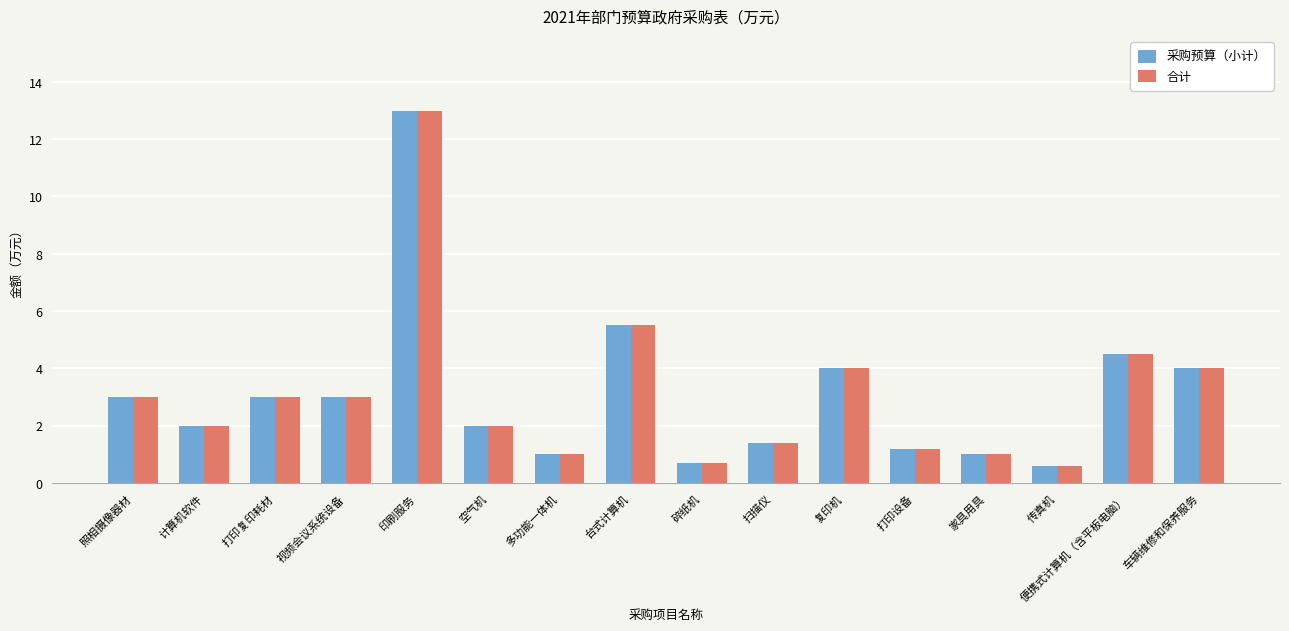

What is the smallest value displayed?

0.6